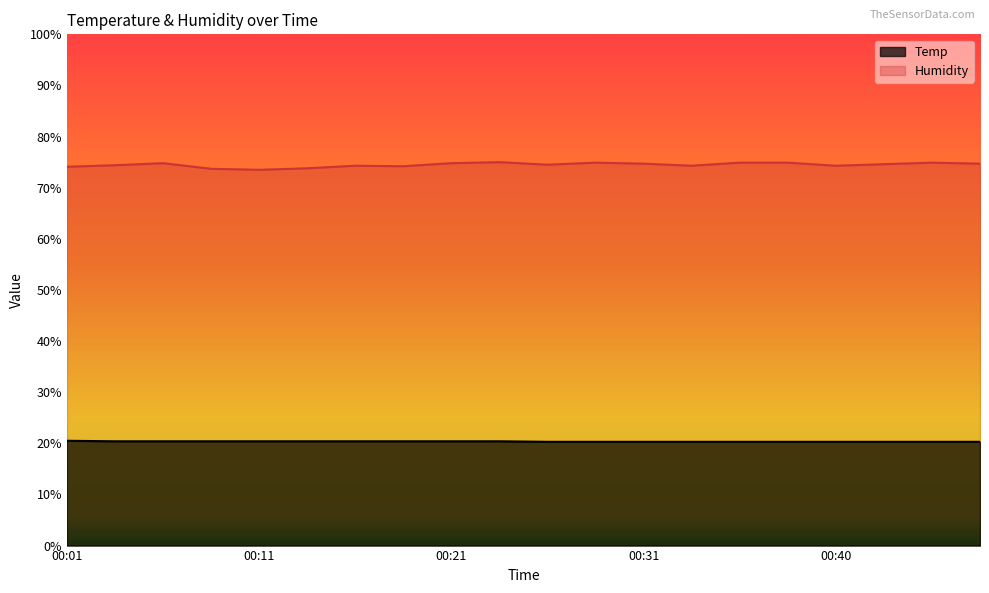

List the series in order of their peak value, lowest first.

Temp, Humidity